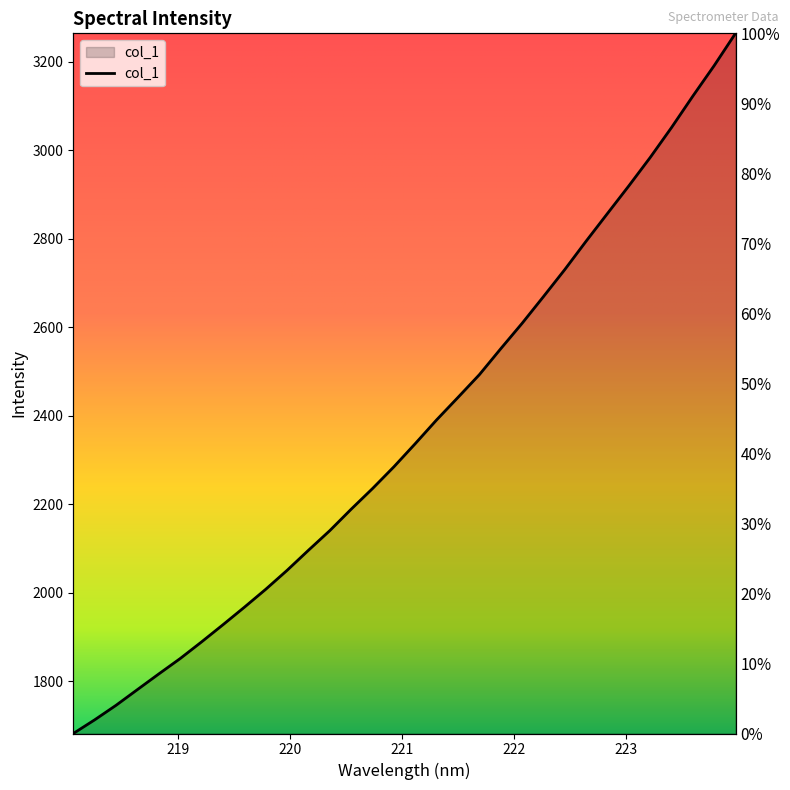

What is the change in value from 222.0721 to 223.408?

+442.3